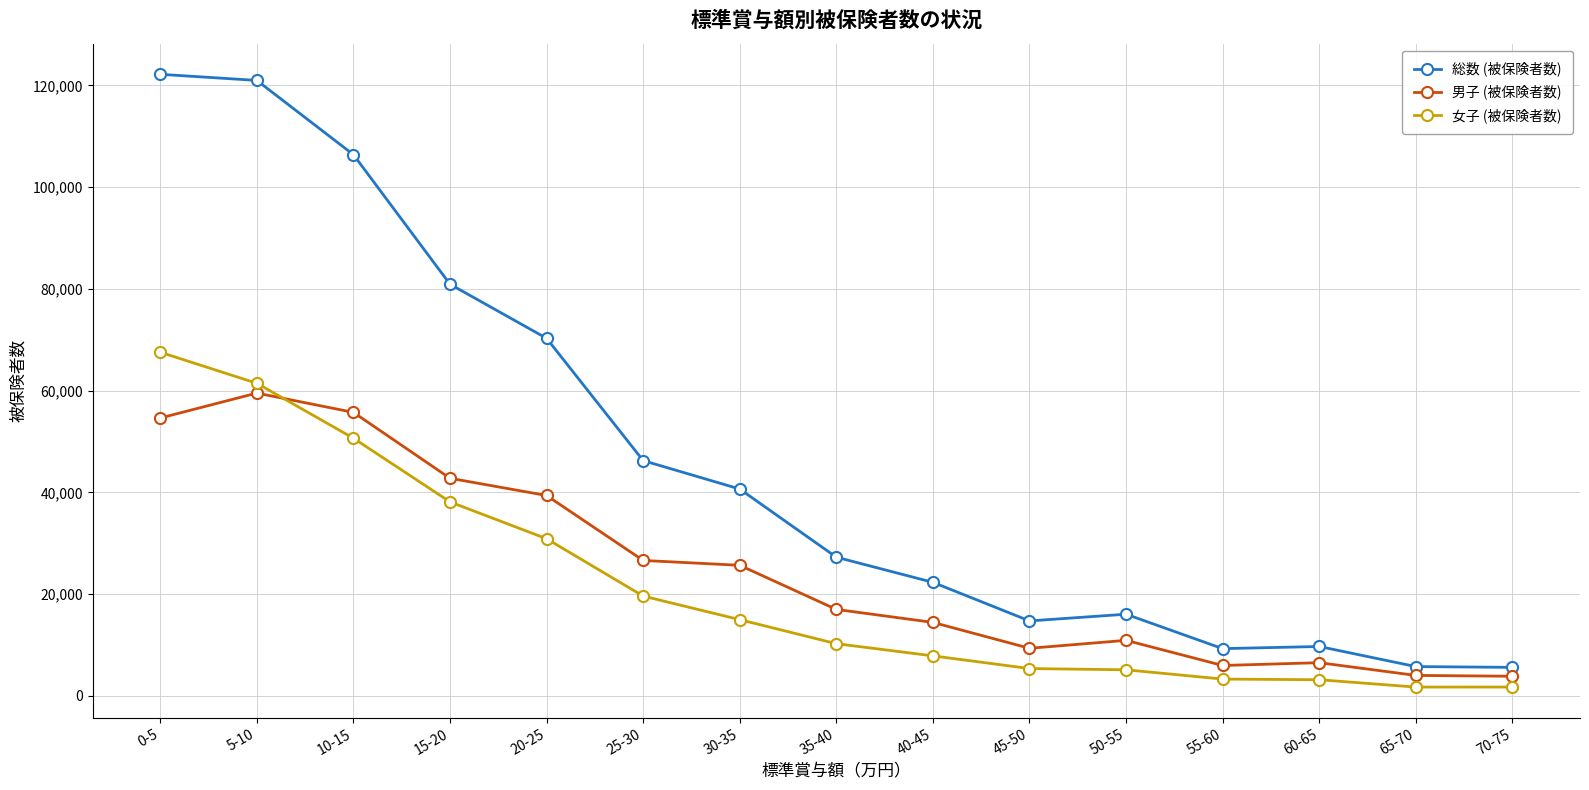

What is the sum of all 女子 (被保険者数) values?

321910